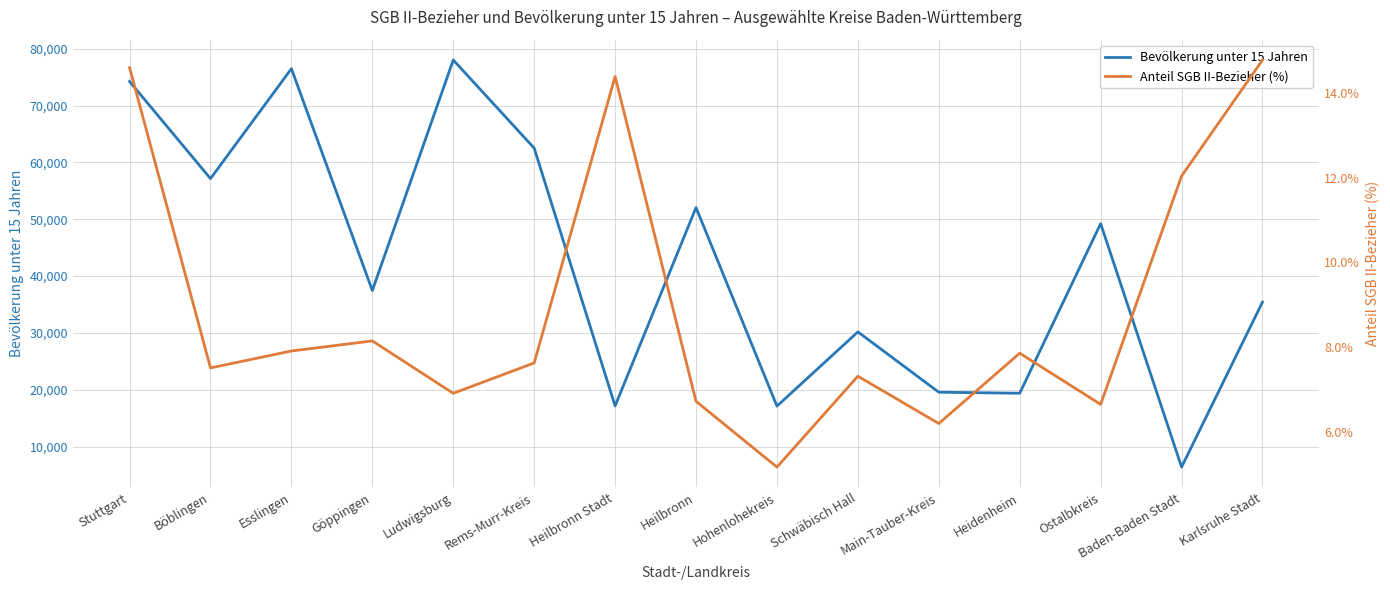

Is the value of Anteil SGB II-Bezieher (%) at Heilbronn Stadt greater than the value of Bevölkerung unter 15 Jahren at Ostalbkreis?

No